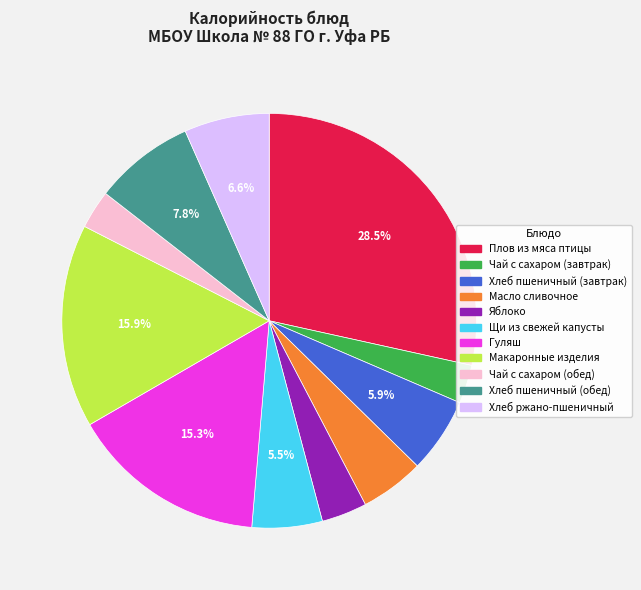

What percentage is NOT represented by Хлеб ржано-пшеничный?

93.4%